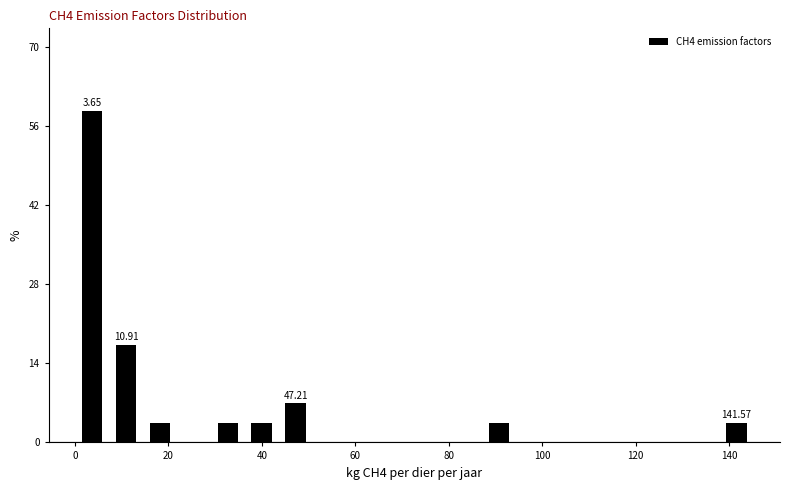

Around what value on the x-axis is the tallest bar? Give the approximate position of its centre, as read against the axis.

4